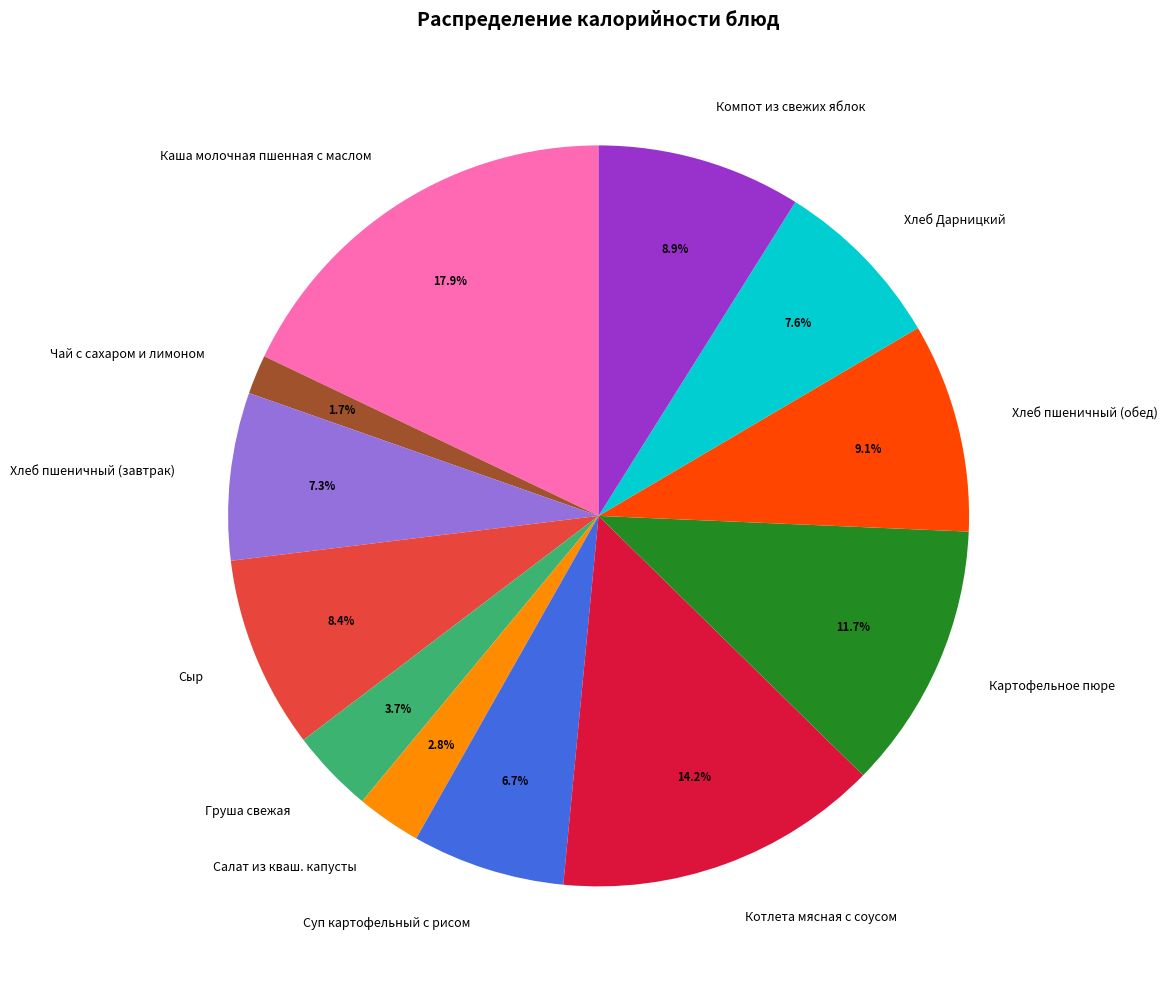

Approximately how many times larger is the value at Компот из свежих яблок compared to Картофельное пюре?

0.8